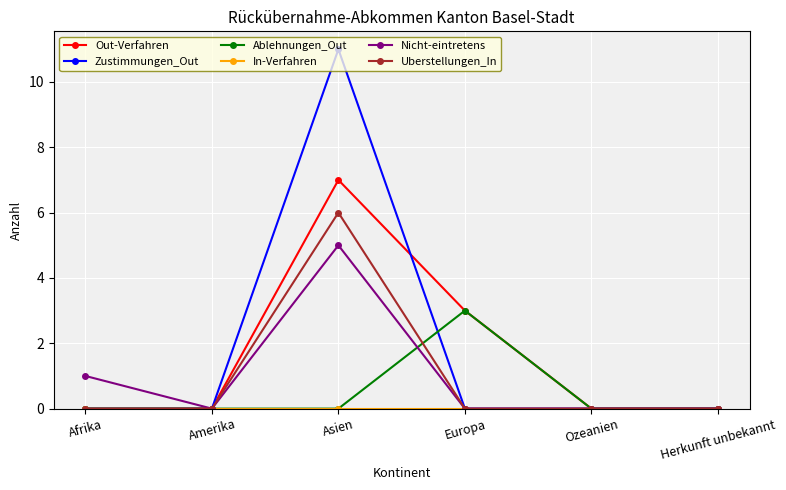

What position from the left is Afrika?

1